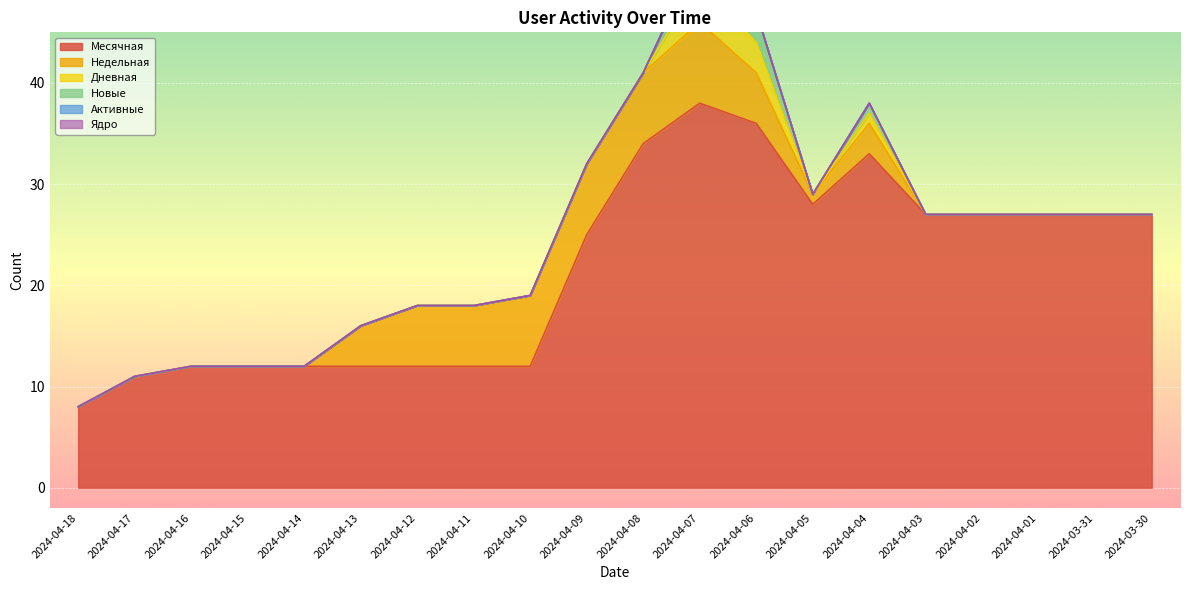

The Месячная series shows 27 at 2024-03-30. True or false?

True